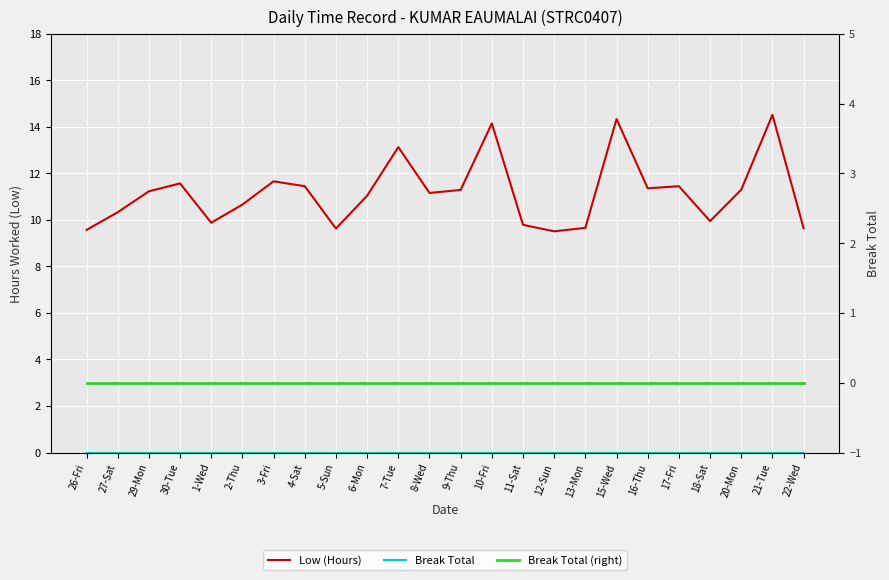

The Break Total series shows 0.0 at 29-Mon. True or false?

True